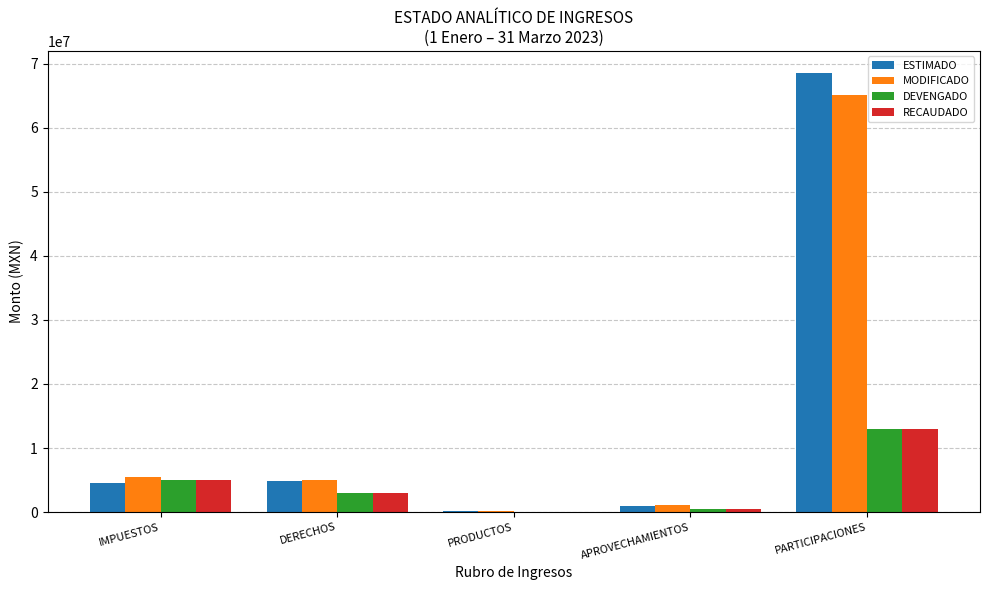

What is the sum of all RECAUDADO values?

21311432.4